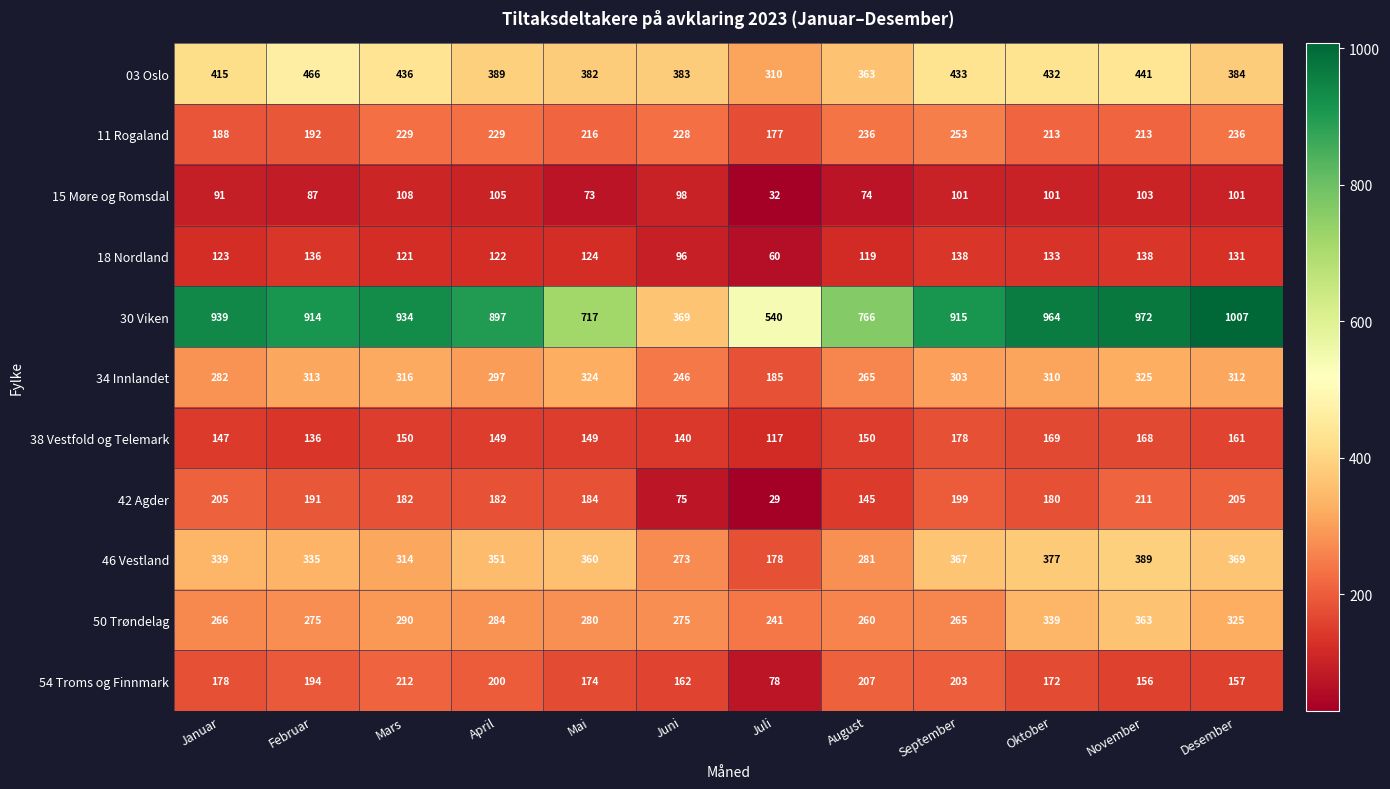

What is the difference between the maximum and second lowest values in the 54 Troms og Finnmark series?

56